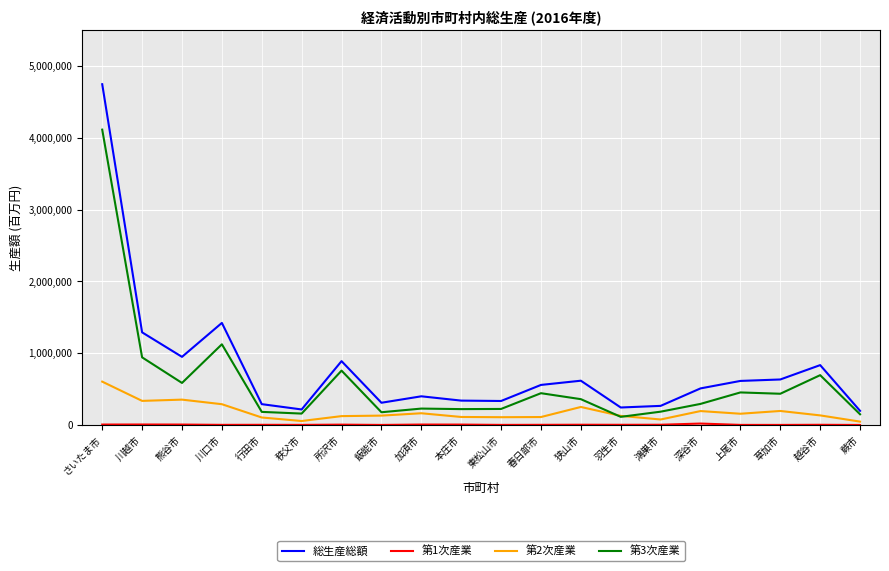

What is the maximum value shown in the chart?

4745943